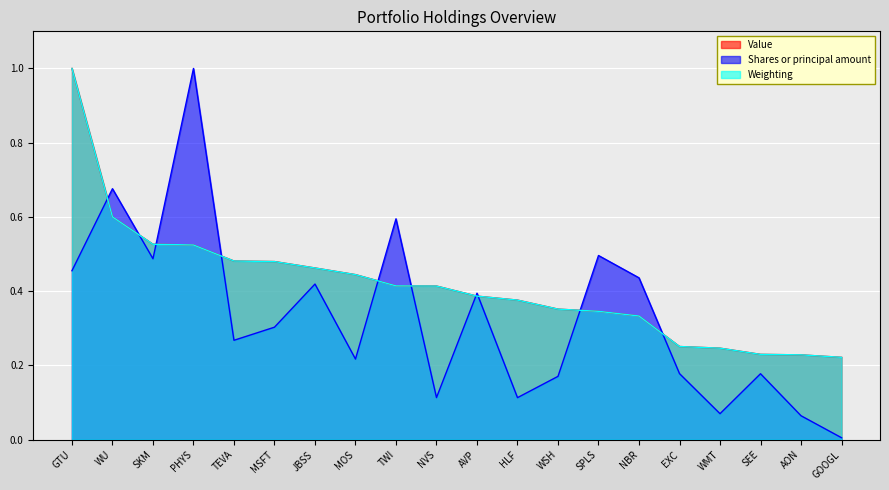

What is the difference between the Weighting values at AON and NBR?

0.1